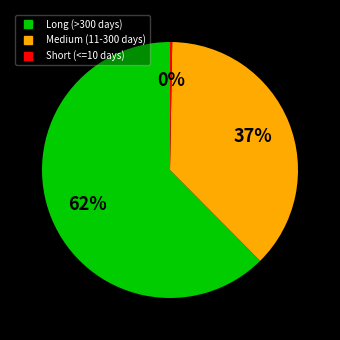

Is there any slice that represents more than half of the pie?

Yes